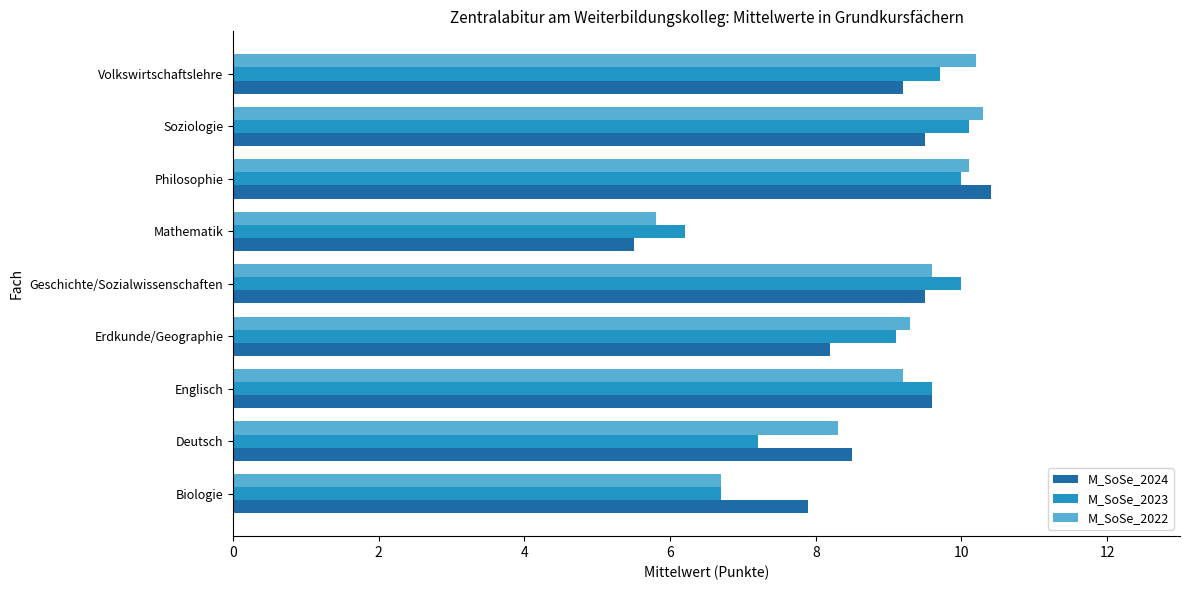

How many data points in M_SoSe_2022 are less than 9?

3